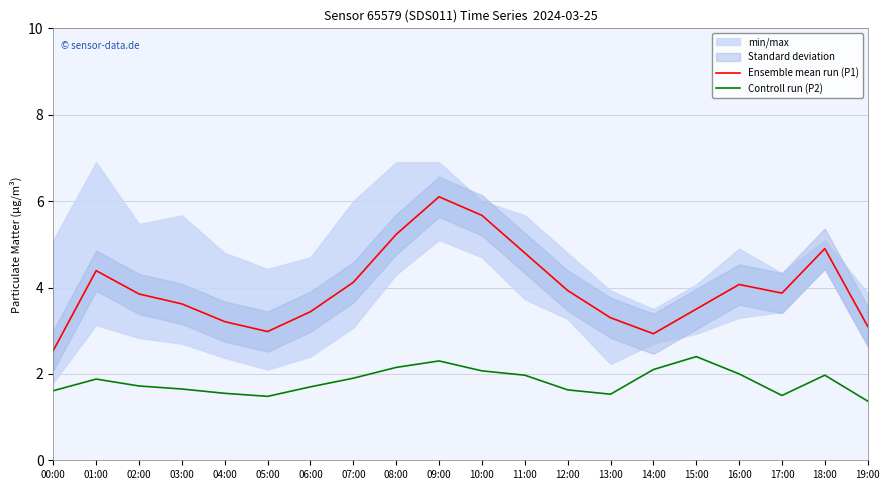

True or false: Controll run (P2) and Ensemble mean run (P1) cross at least once.

False